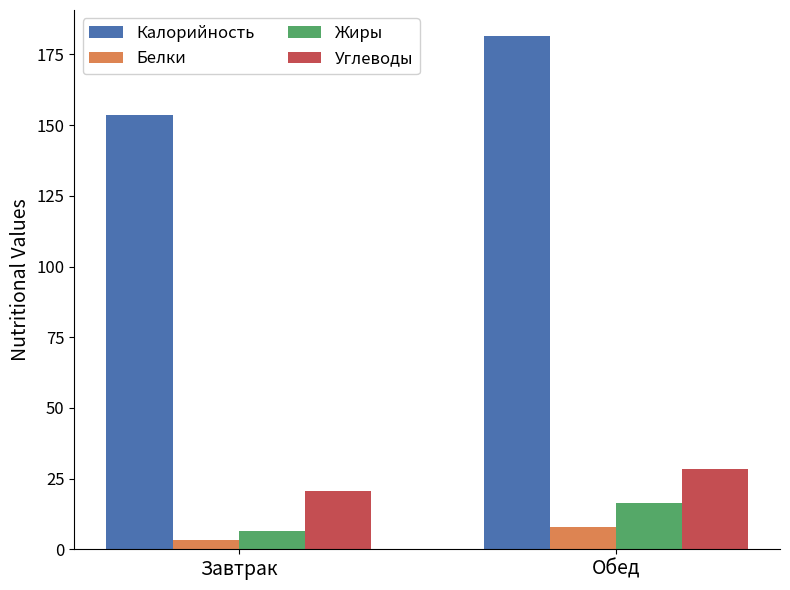

What is the label of the 2nd bar from the right?

Завтрак